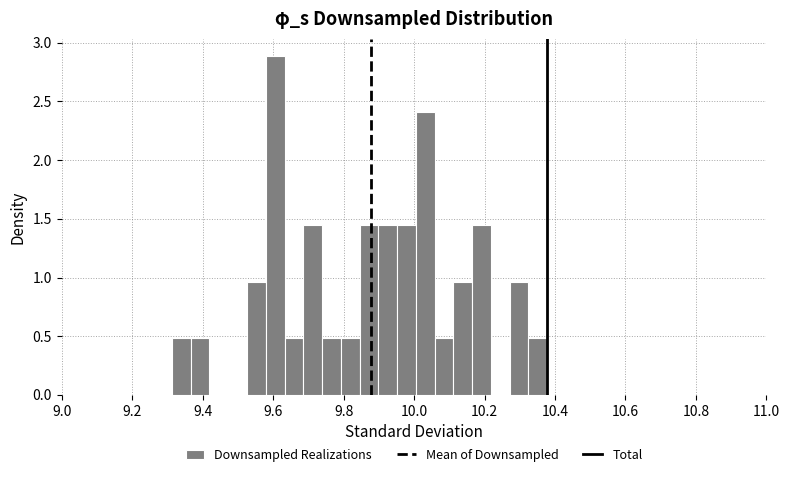

Around what value on the x-axis is the tallest bar? Give the approximate position of its centre, as read against the axis.

9.60